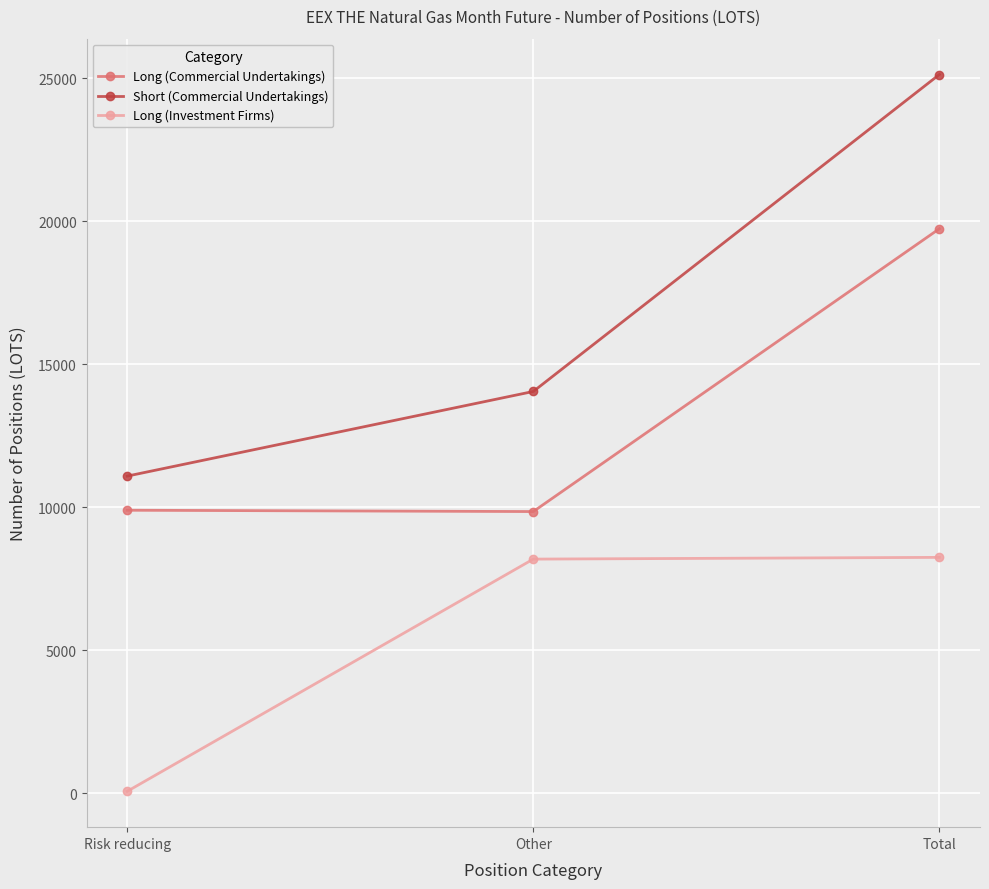

At which category is the sum across all series the highest?

Total